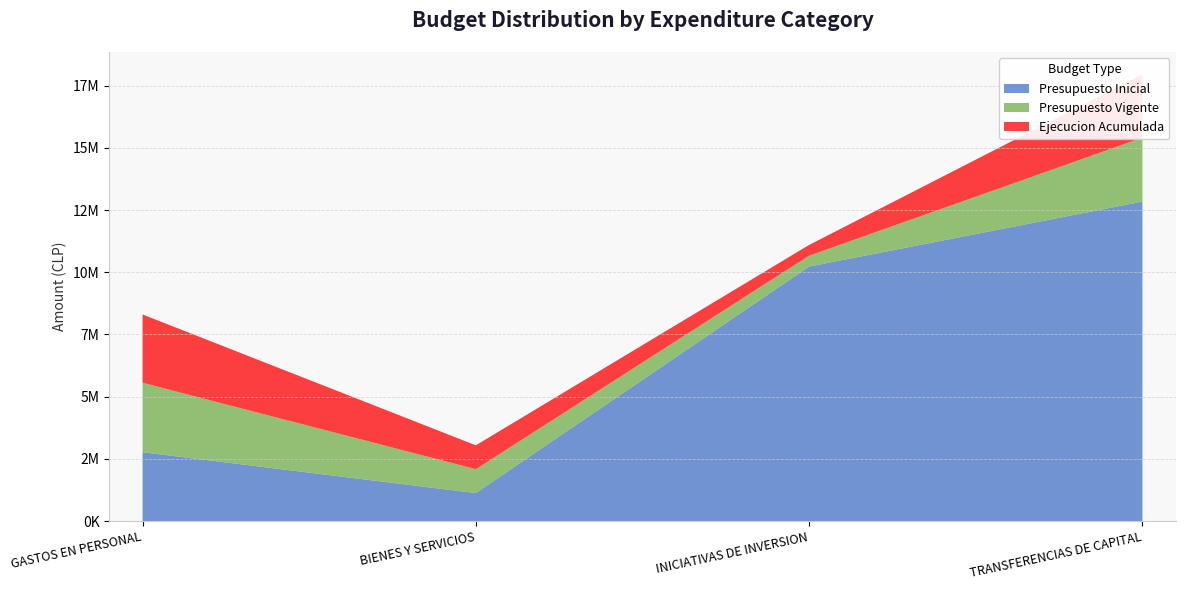

Reading left to right, what are all the values shown in this chart?

Presupuesto Inicial: GASTOS EN PERSONAL=2770829	BIENES Y SERVICIOS=1128553	INICIATIVAS DE INVERSION=10229310	TRANSFERENCIAS DE CAPITAL=12840073
Presupuesto Vigente: GASTOS EN PERSONAL=2790127	BIENES Y SERVICIOS=961026	INICIATIVAS DE INVERSION=437505	TRANSFERENCIAS DE CAPITAL=2569773
Ejecucion Acumulada: GASTOS EN PERSONAL=2743427	BIENES Y SERVICIOS=957997	INICIATIVAS DE INVERSION=431690	TRANSFERENCIAS DE CAPITAL=2541732